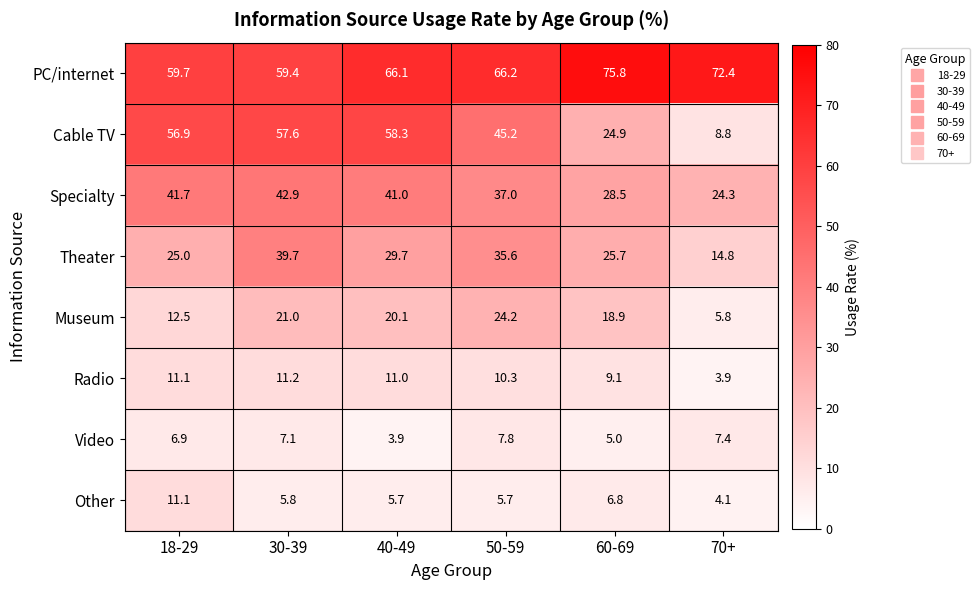

At which category is the sum across all series the highest?

30-39